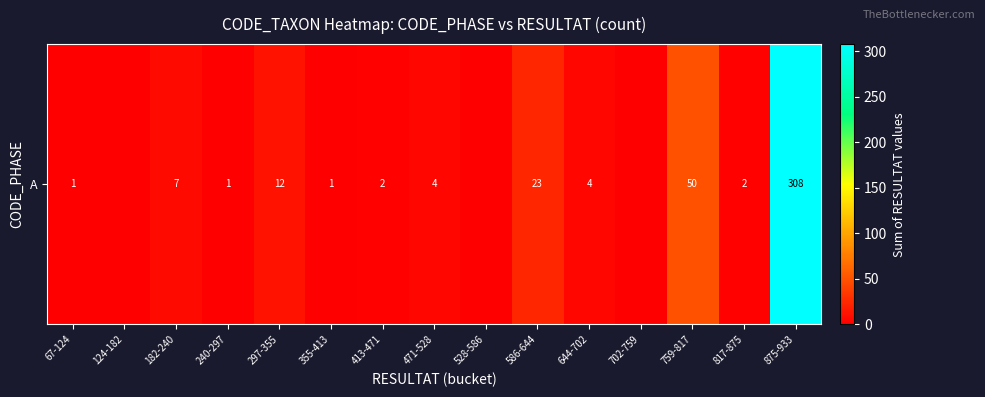

What is the ratio of the value at 817-875 to the value at 355-413?

2.0